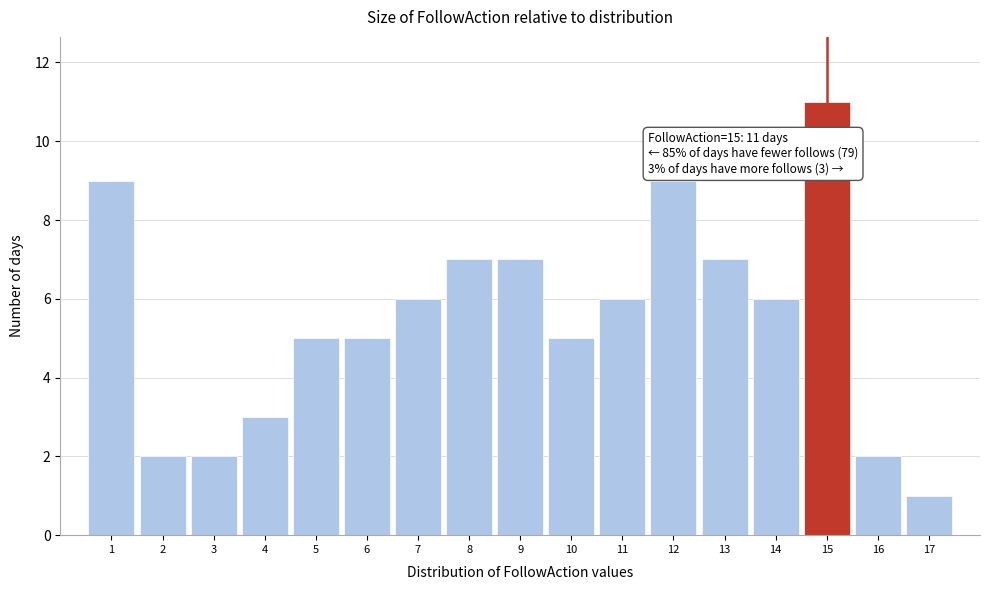

Which range on the x-axis has the tallest bar?

14.5 to 15.5